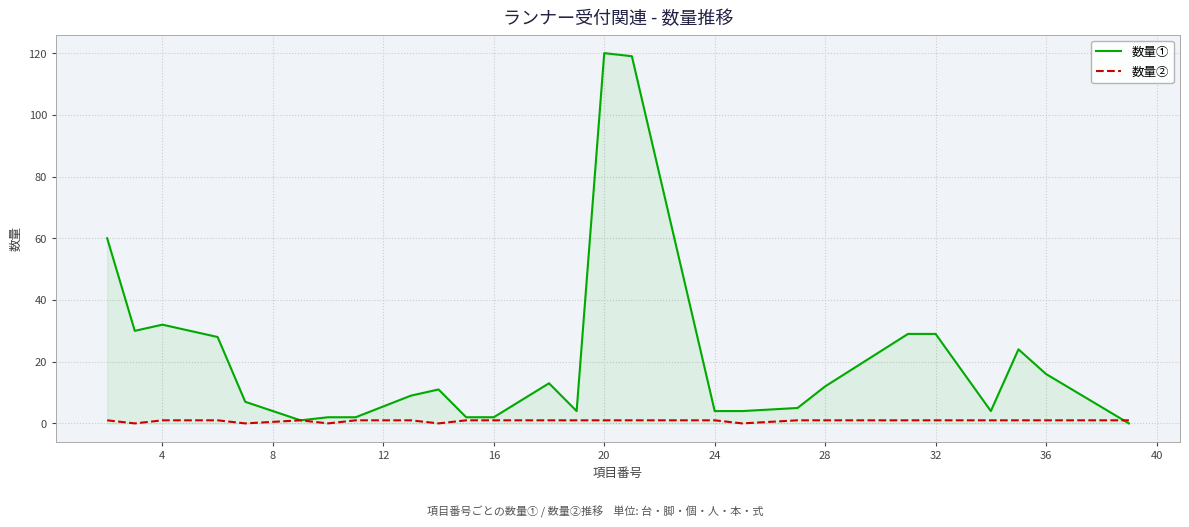

Which series has the largest range (max minus min)?

数量①